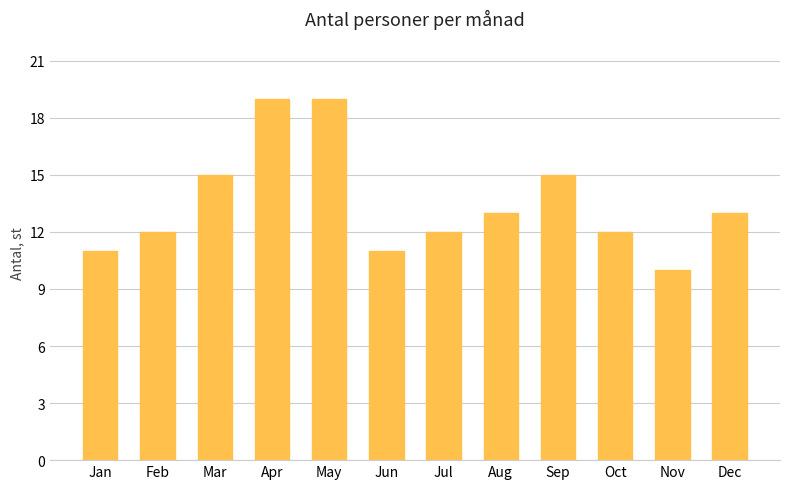

The chart shows a value of 12 at Jul. True or false?

True